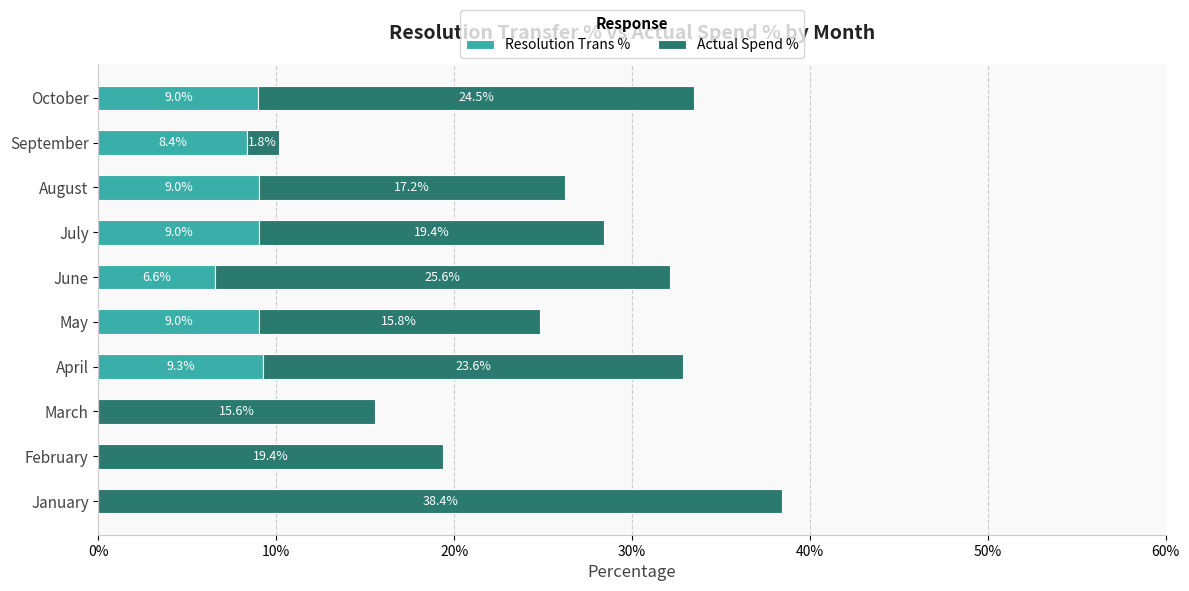

Count the number of categories in the chart.

10